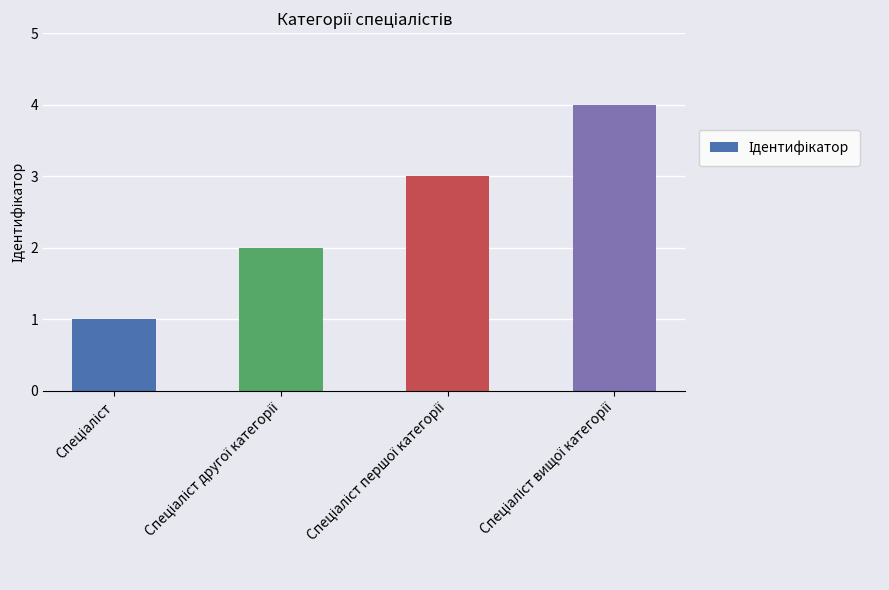

What is the difference between the maximum and minimum values?

3